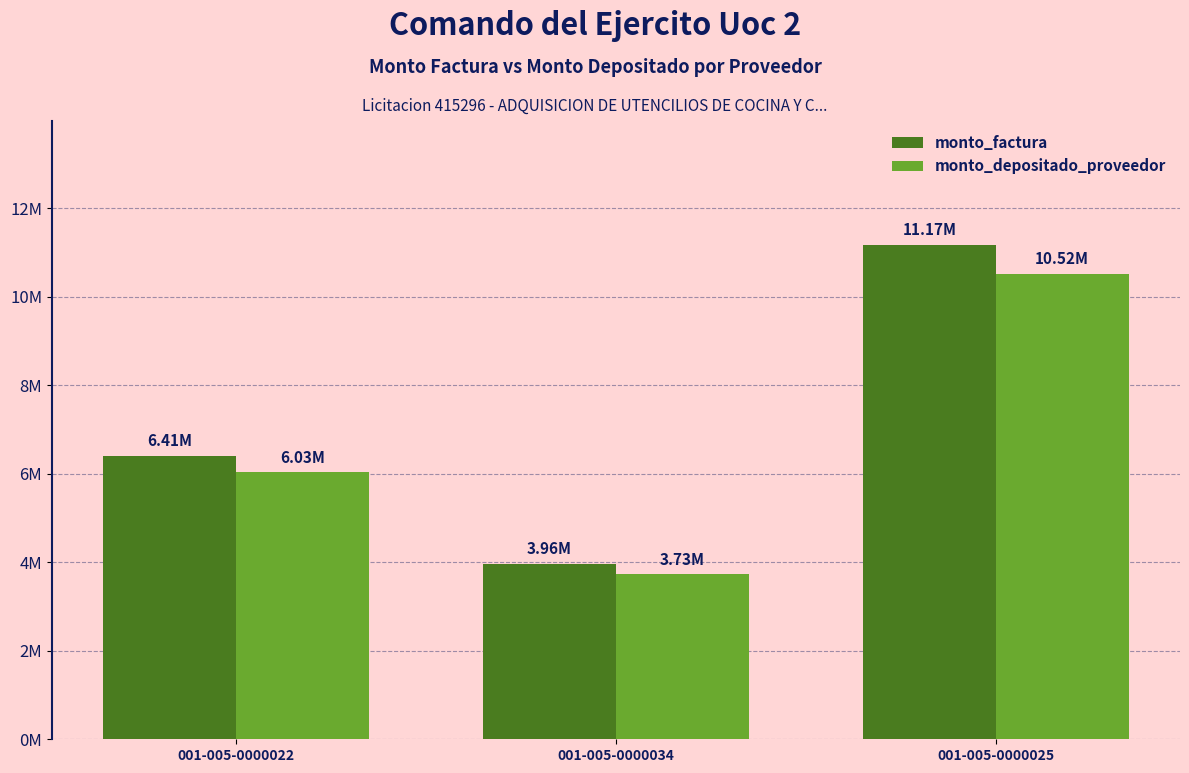

Reading right to left, what are all the values shown in this chart?

monto_factura: 001-005-0000025=11174558	001-005-0000034=3961057	001-005-0000022=6410365
monto_depositado_proveedor: 001-005-0000025=10515767	001-005-0000034=3727535	001-005-0000022=6032446